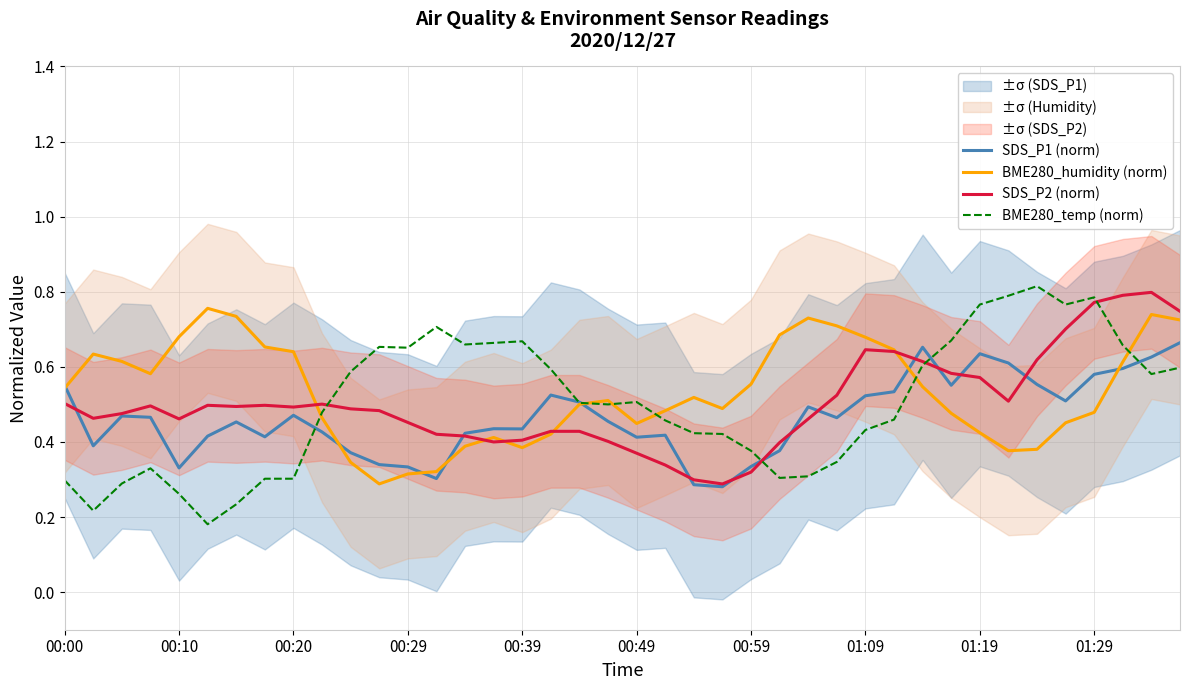

What position from the left is 18?

19